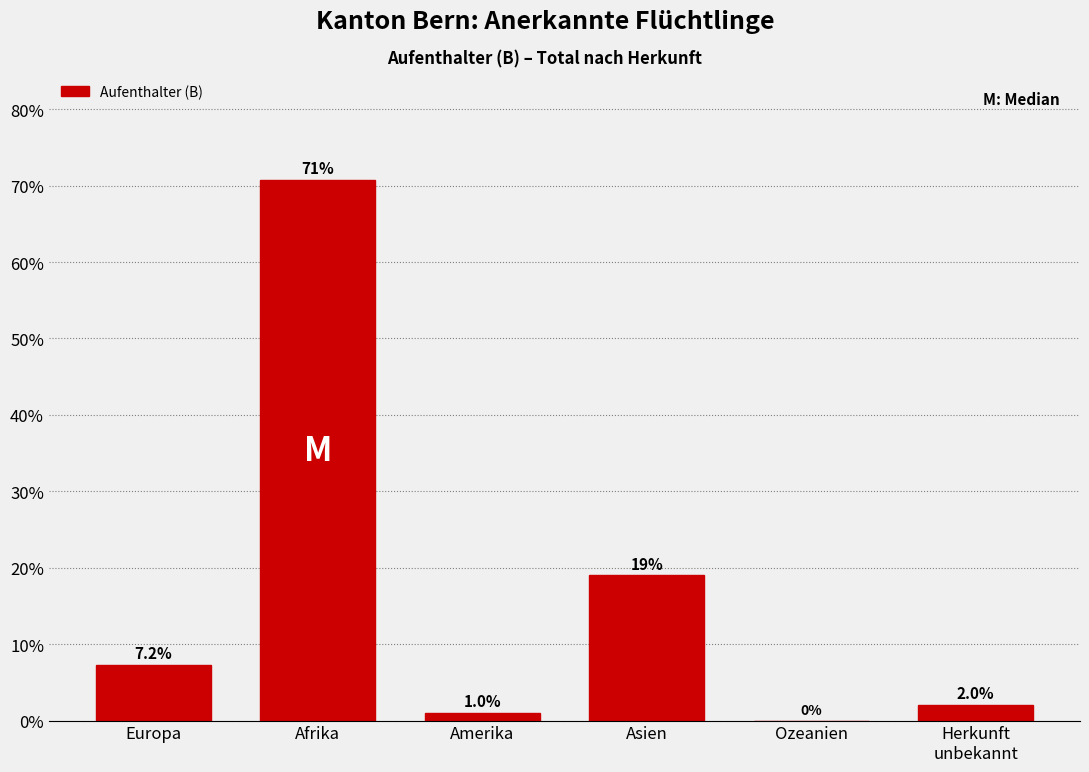

What is the greatest value displayed?

70.7